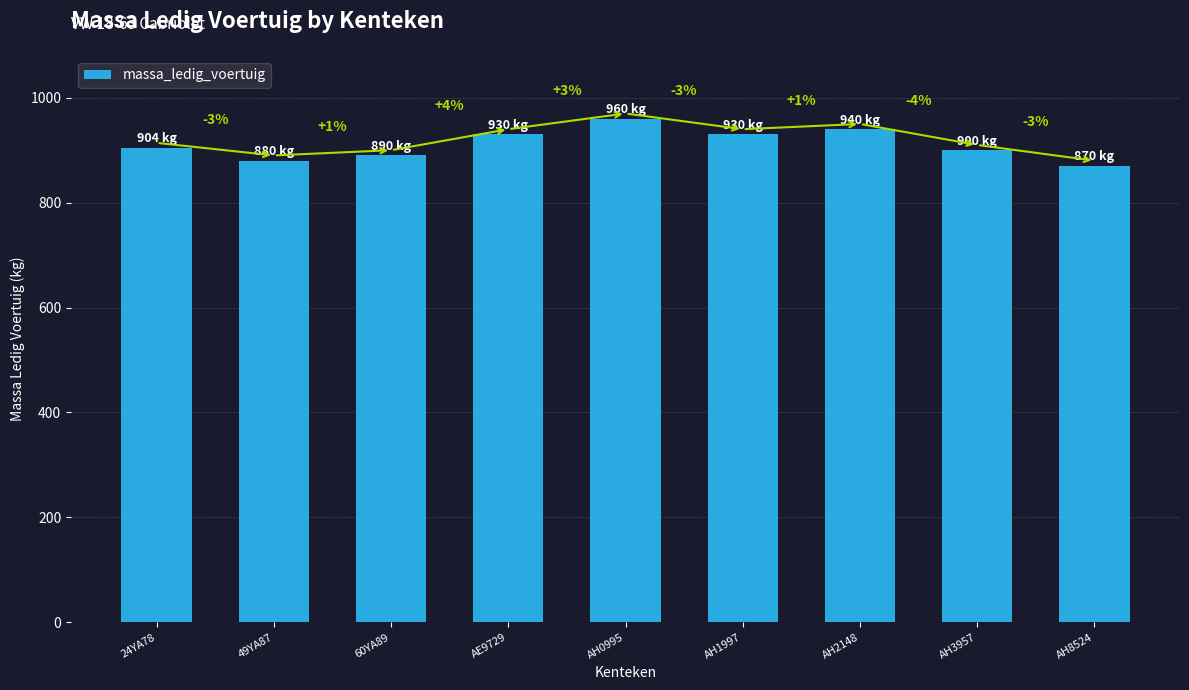

Rank the categories by value from highest to lowest.

AH0995, AH2148, AE9729, AH1997, 24YA78, AH3957, 60YA89, 49YA87, AH8524